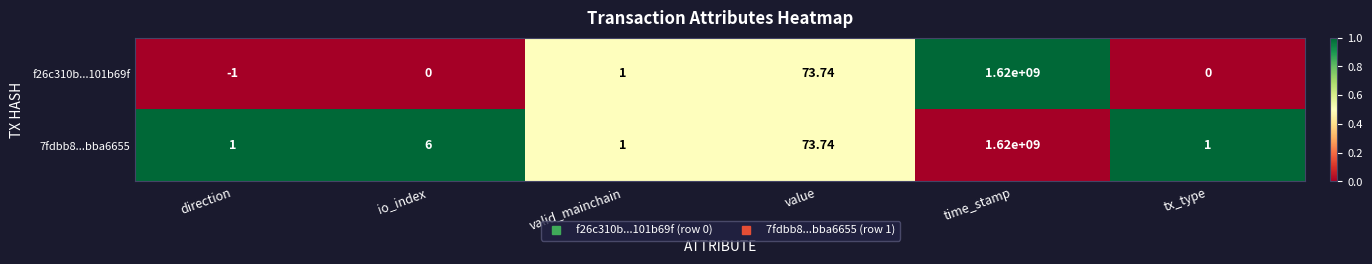

At which category is the sum across all series the highest?

time_stamp